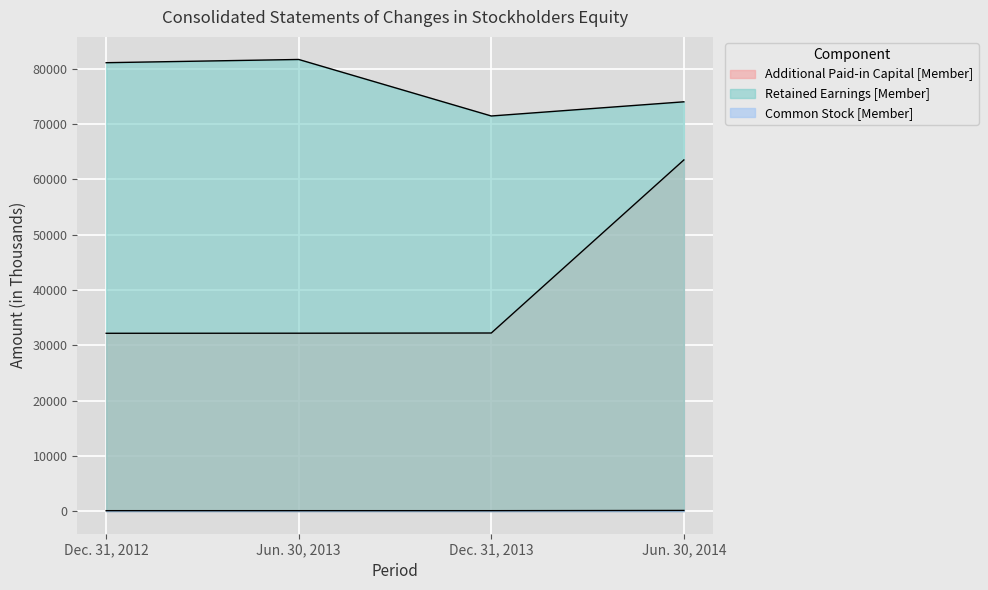

What is the average value of the Retained Earnings [Member] series?

77048